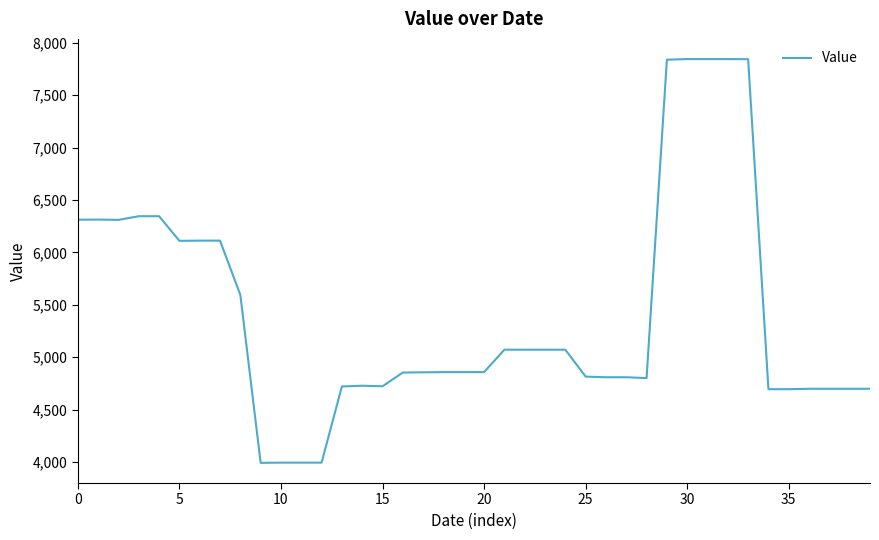

What is the smallest value displayed?

3991